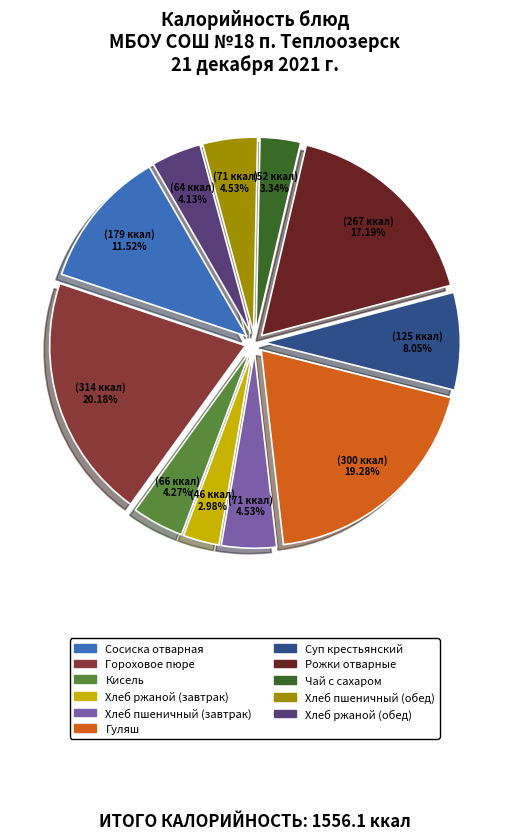

How many segments does this pie chart have?

11